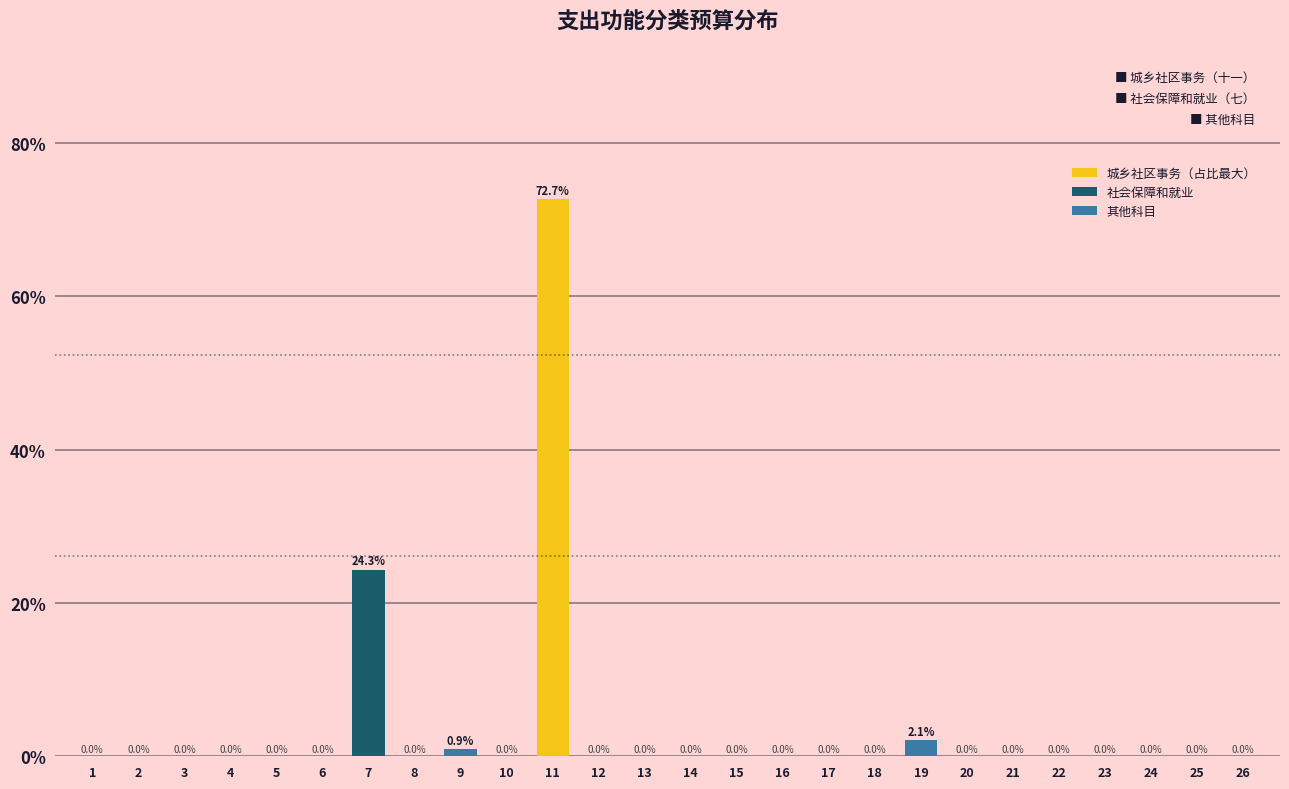

Reading left to right, transcribe all the data shown in this chart.

1=0.0	2=0.0	3=0.0	4=0.0	5=0.0	6=0.0	7=24.3	8=0.0	9=0.9	10=0.0	11=72.7	12=0.0	13=0.0	14=0.0	15=0.0	16=0.0	17=0.0	18=0.0	19=2.1	20=0.0	21=0.0	22=0.0	23=0.0	24=0.0	25=0.0	26=0.0